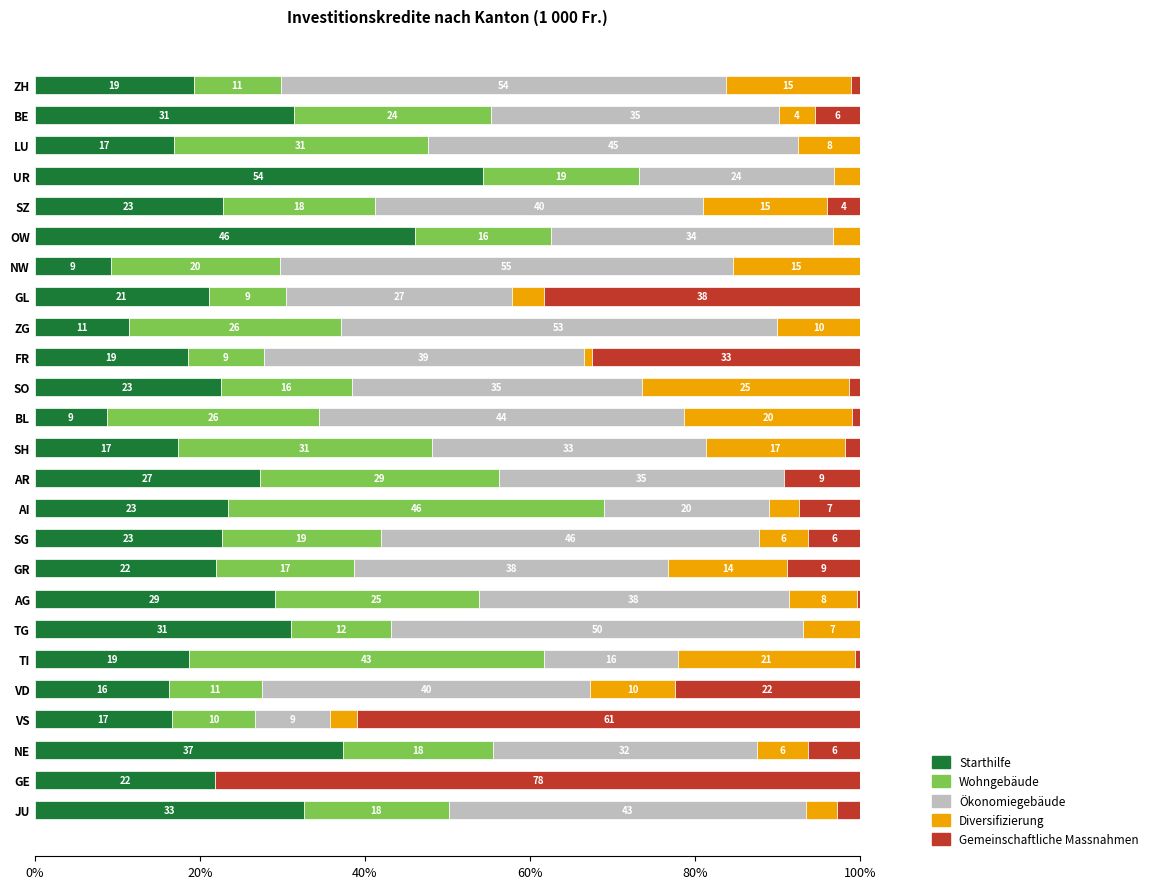

What are all the series names shown in the legend?

Starthilfe, Wohngebäude, Ökonomiegebäude, Diversifizierung, Gemeinschaftliche Massnahmen